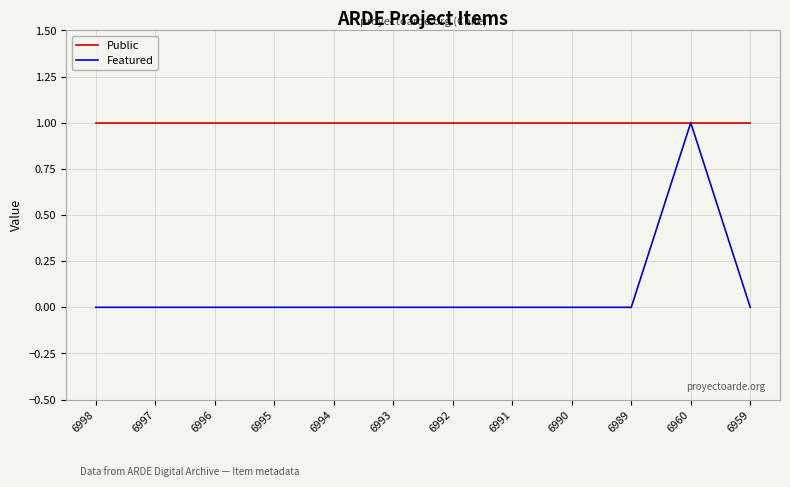

How many lines are shown in the chart?

2